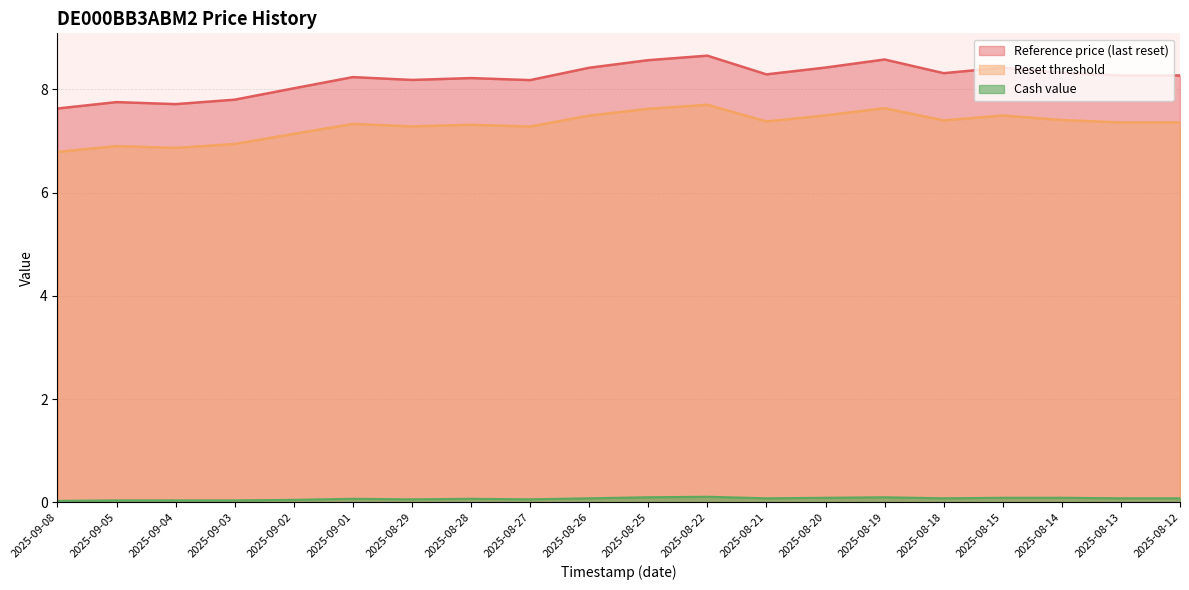

Where is the first local minimum for Reset threshold?

2025-09-04